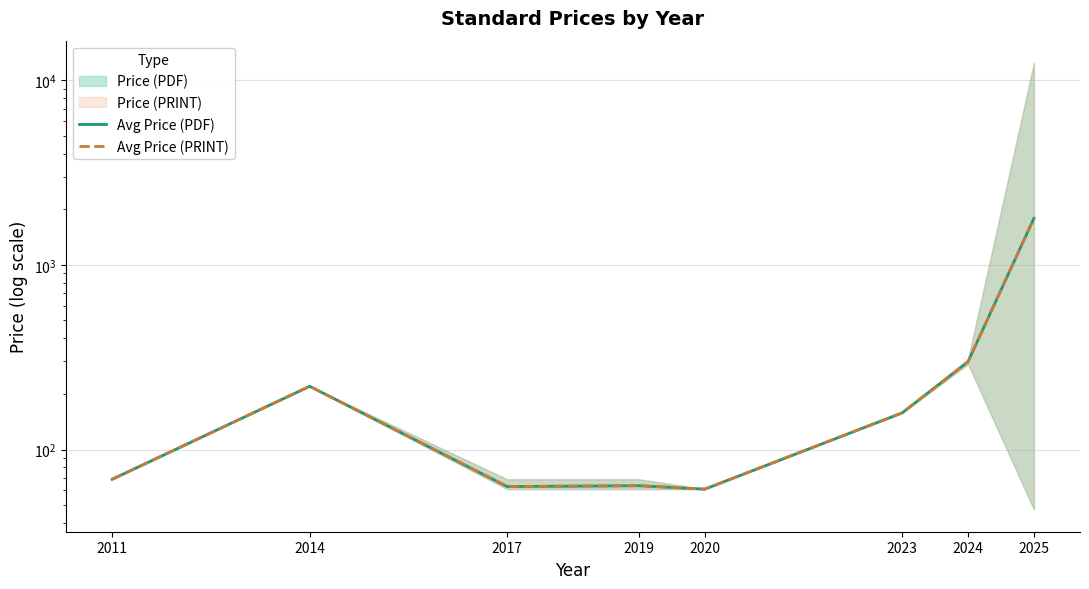

Rank the categories by Avg Price (PRINT) value from lowest to highest.

2020, 2017, 2019, 2011, 2023, 2014, 2024, 2025